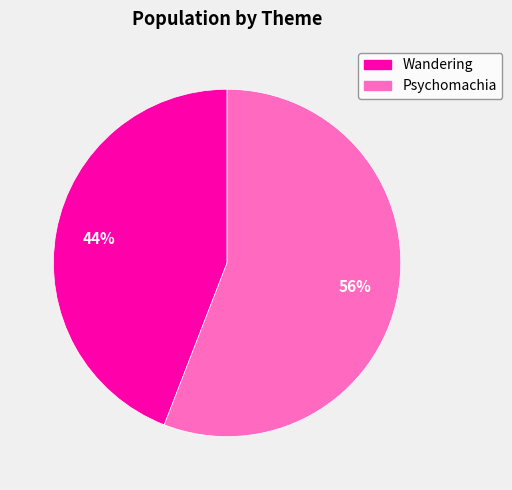

True or false: Psychomachia accounts for 56% of the total.

True